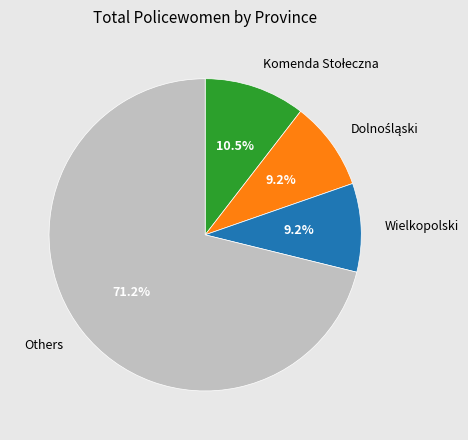

Is there any slice that represents more than half of the pie?

Yes